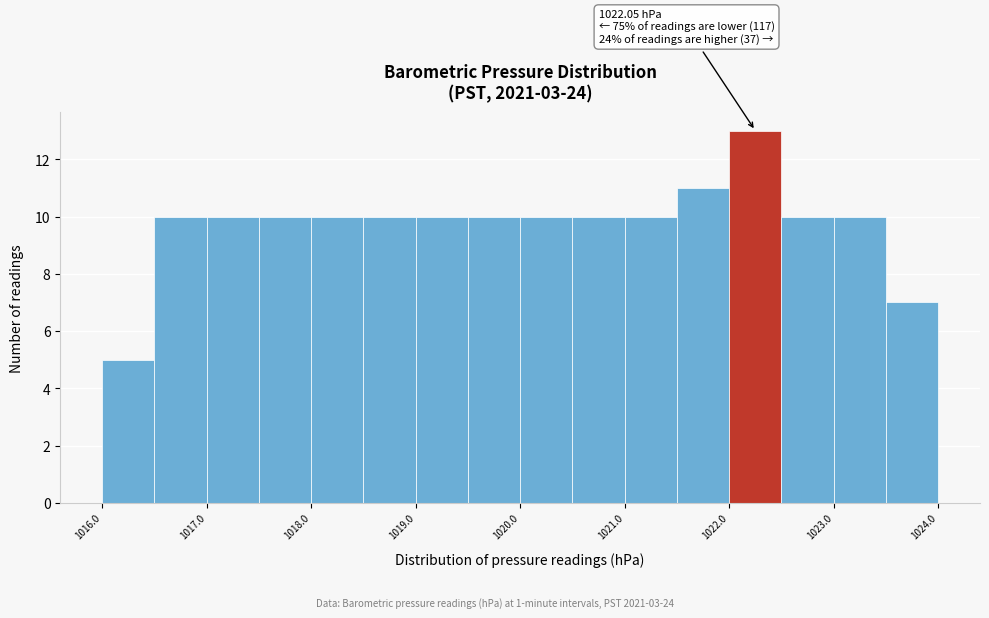

Which range on the x-axis has the tallest bar?

1022.0 to 1022.5